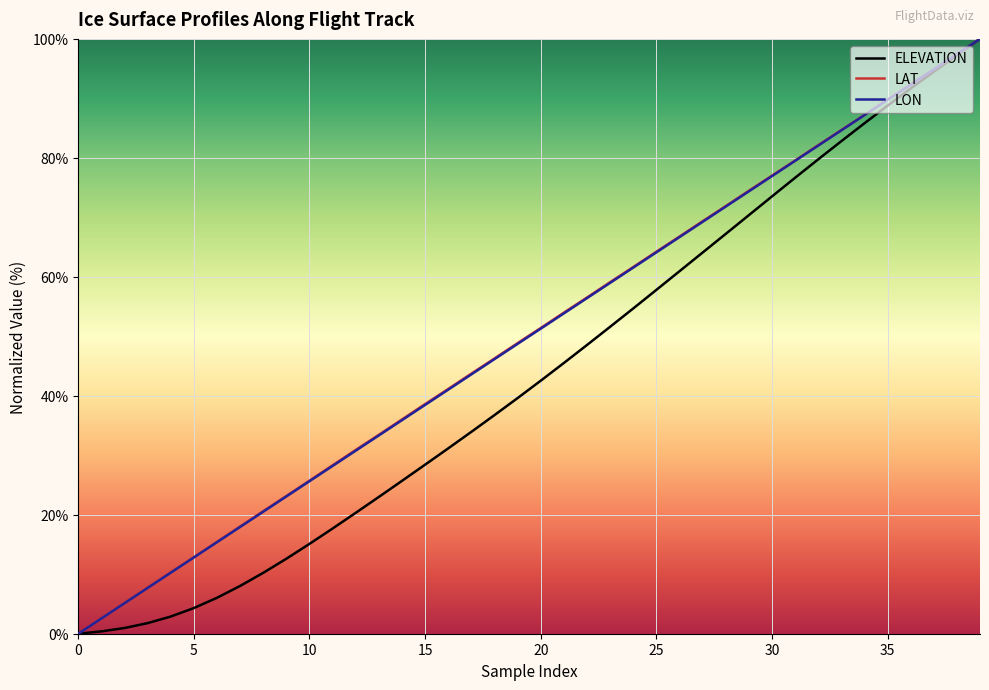

What is the maximum value for LON?

100.0